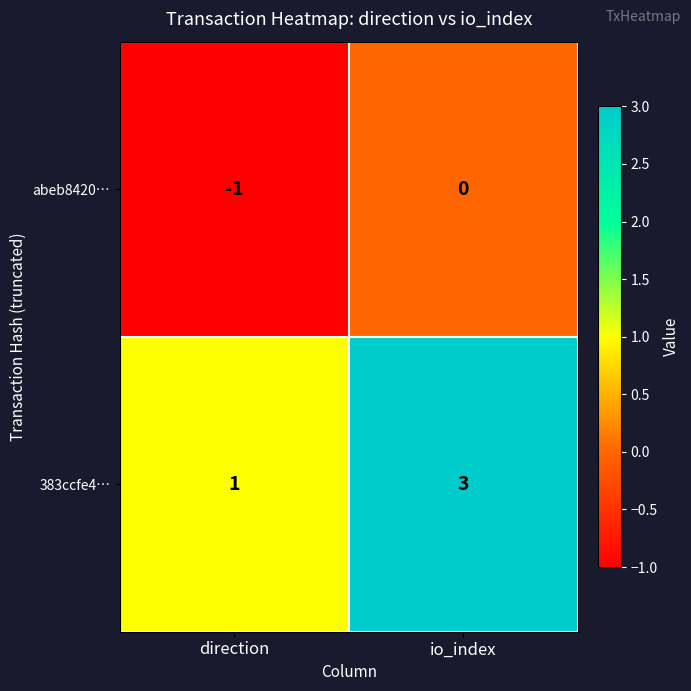

List the series in order of their overall mean, lowest first.

abeb8420…, 383ccfe4…